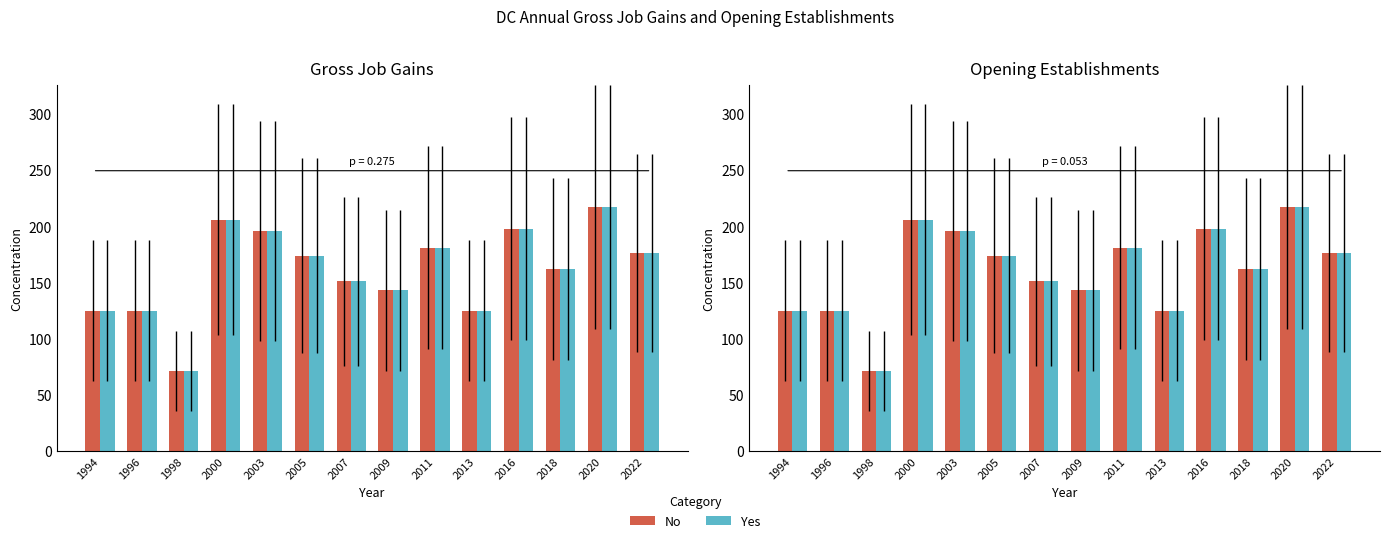

How many data points in Yes are less than 174?

7